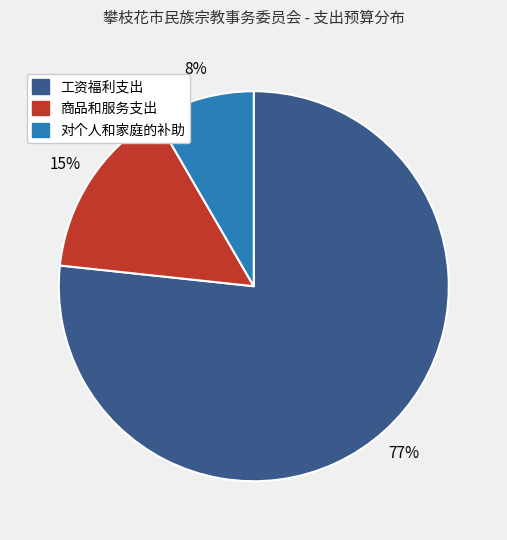

Between 商品和服务支出 and 对个人和家庭的补助, which is larger?

商品和服务支出